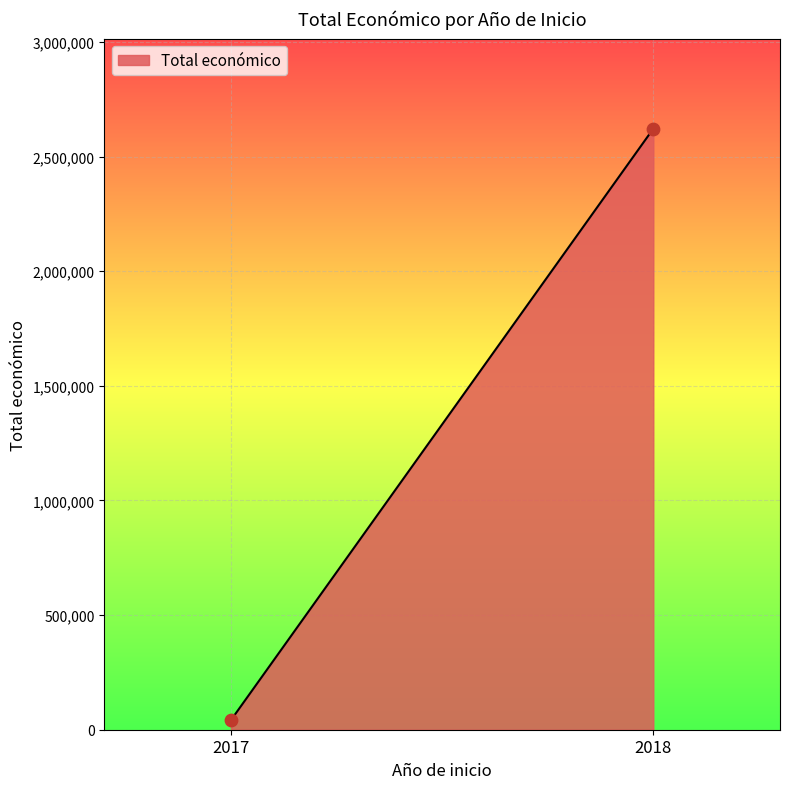

What is the average X value?

2018